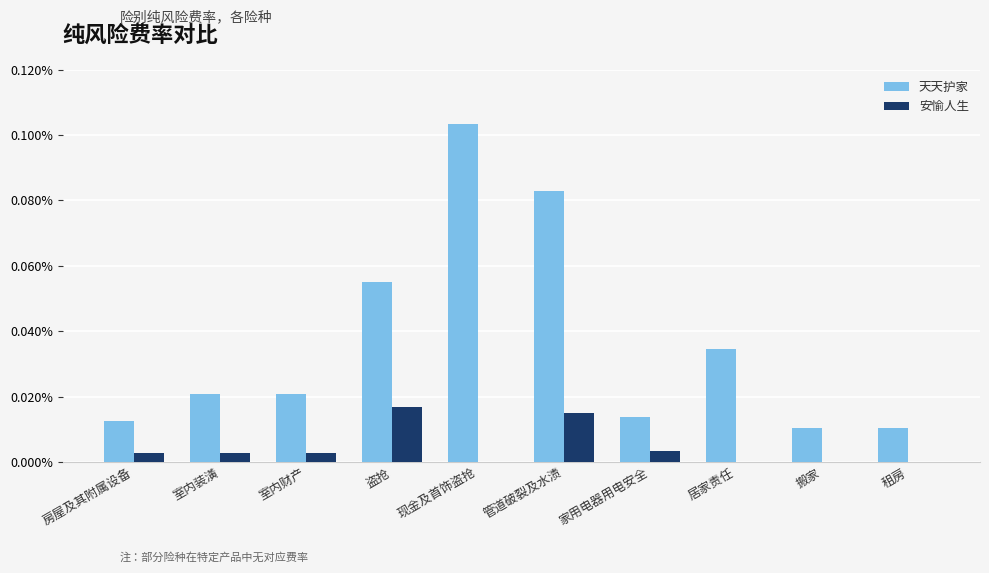

Rank the series by their maximum value, from lowest to highest.

安愉人生, 天天护家